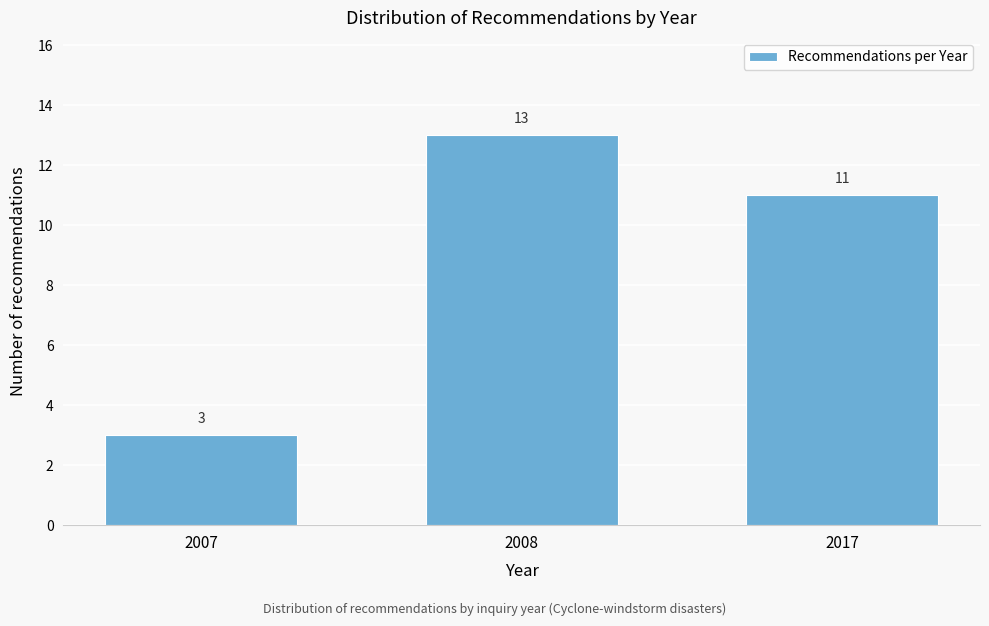

Reading left to right, extract all data points from this chart.

2007=3	2008=13	2017=11